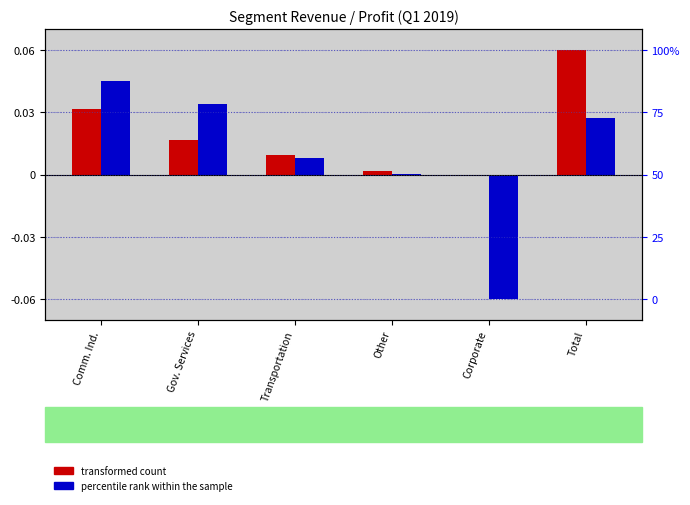

Is it true that percentile rank within the sample equals 0.0 at Total?

False